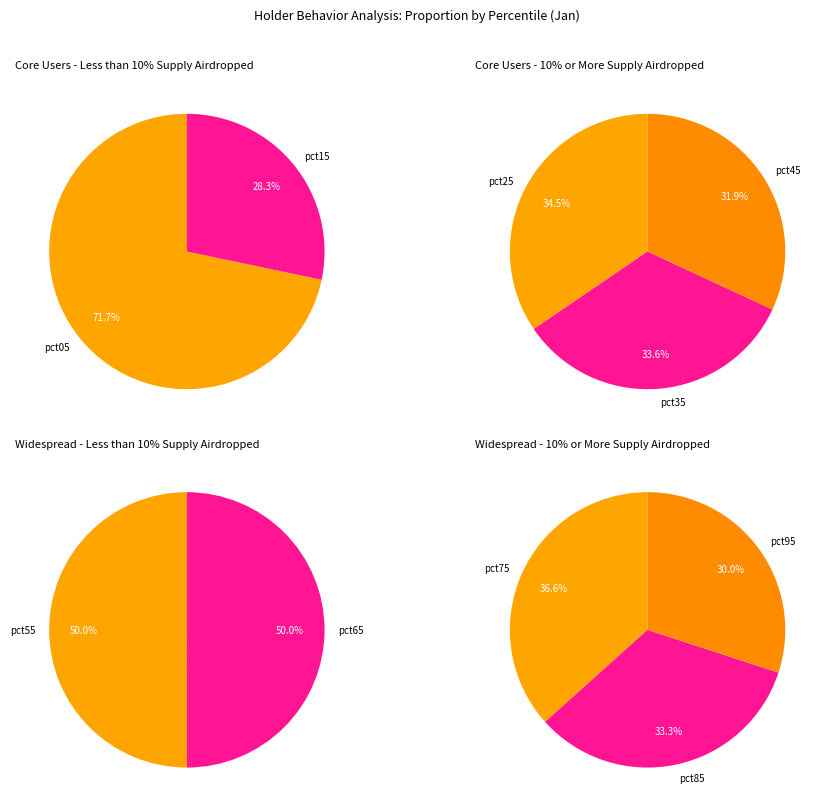

How many slices are in this pie chart?

10